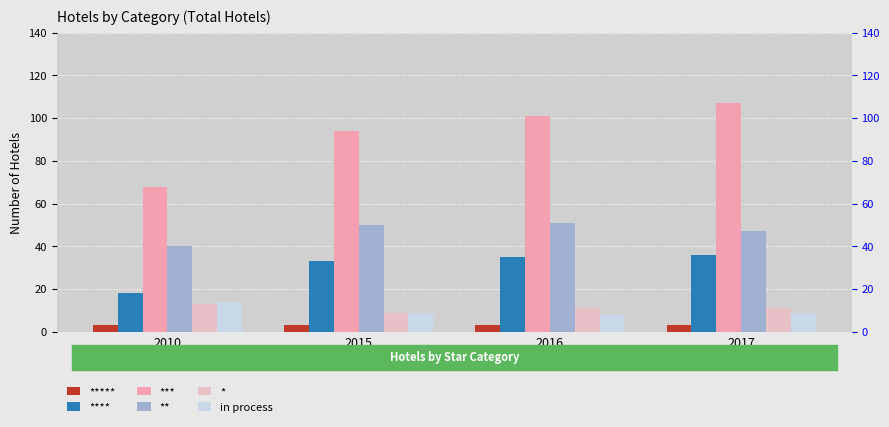

How many groups of bars are there?

4